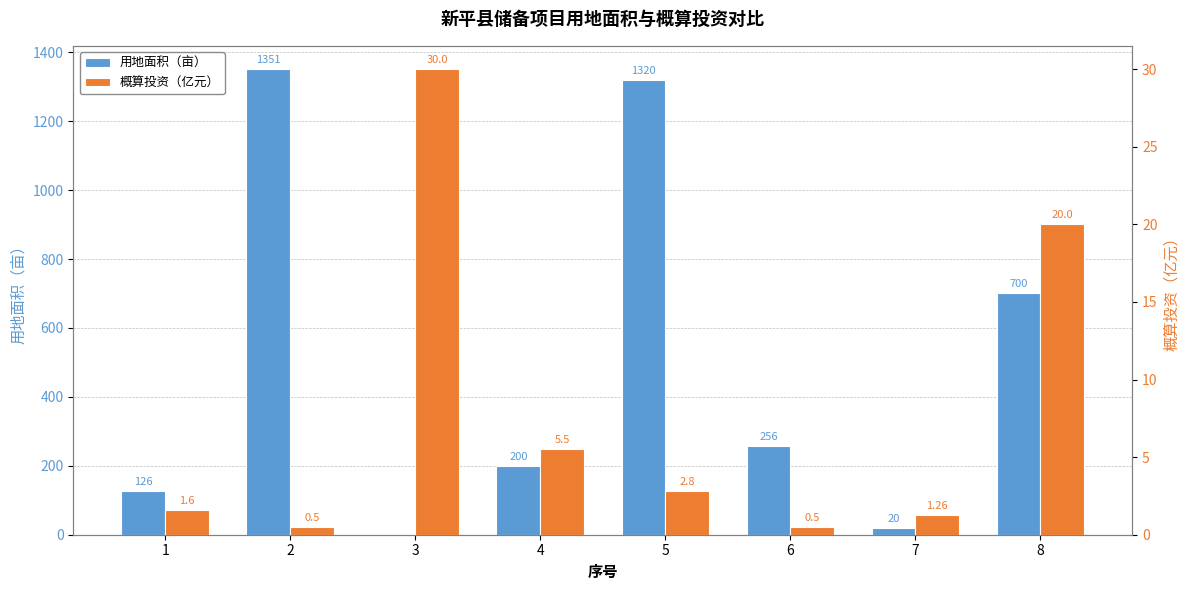

Which series has the largest total across all categories?

用地面积（亩）